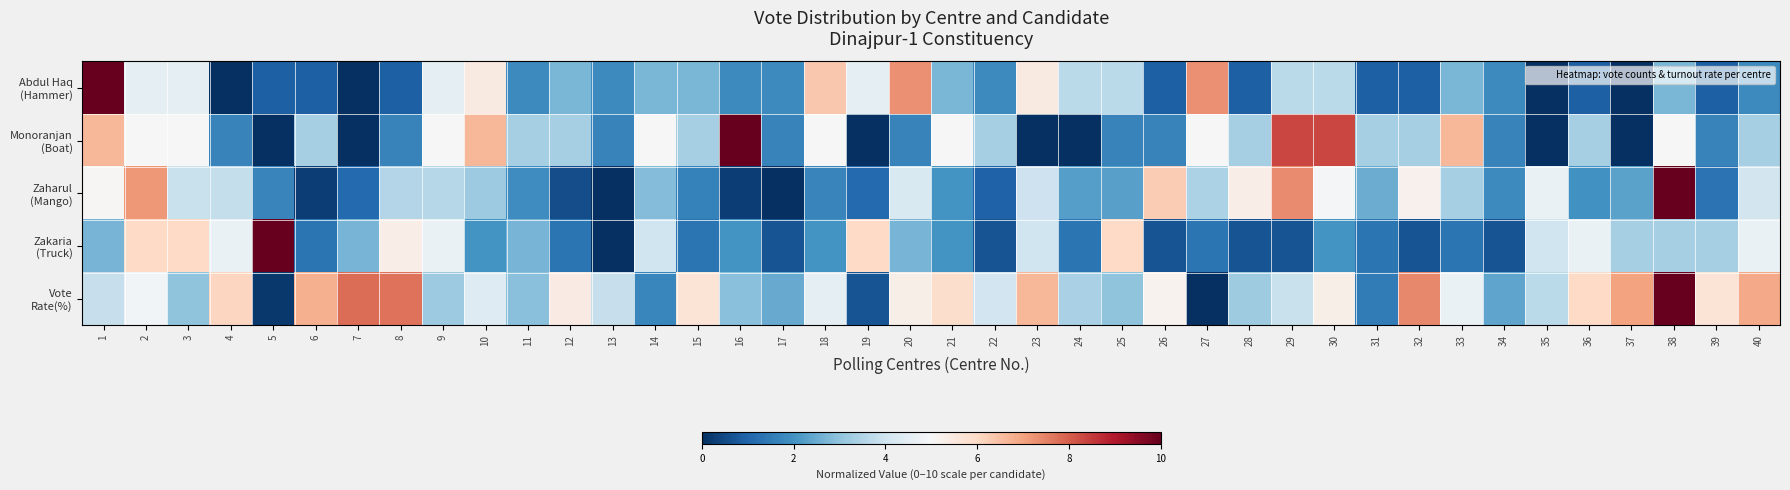

Rank the series by their maximum value, from highest to lowest.

Abdul Haq (Hammer), Monoranjan (Boat), Zaharul (Mango), Zakaria (Truck), Vote Rate(%)